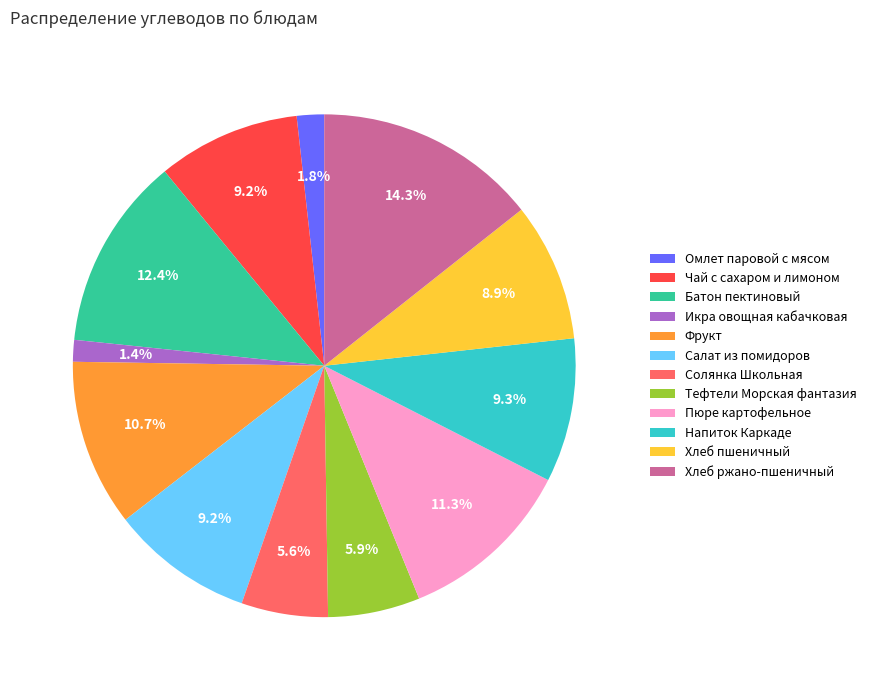

Is Солянка Школьная the majority of the pie?

No